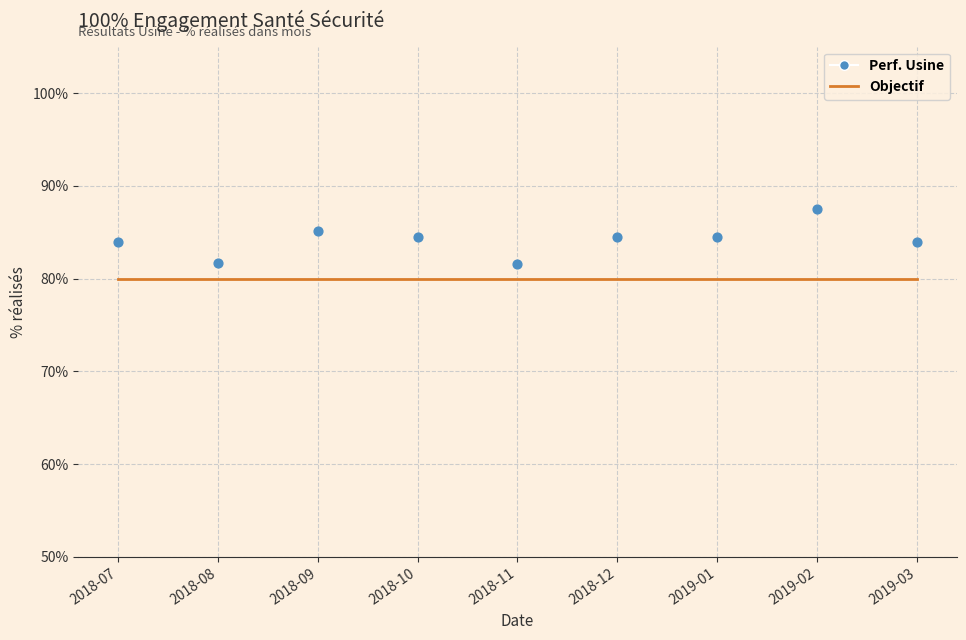

Is the value of Objectif at 2018-11 greater than the value of Perf. Usine at 2019-03?

No